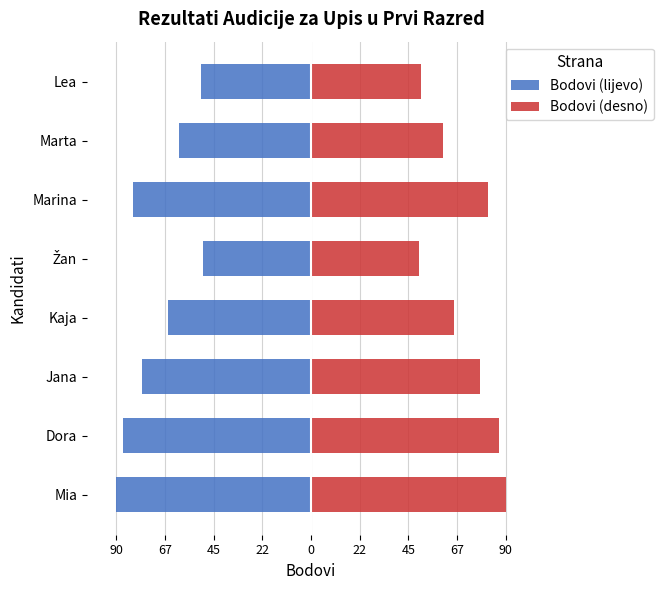

What is the difference between the maximum and minimum values in the Bodovi (lijevo) series?

40